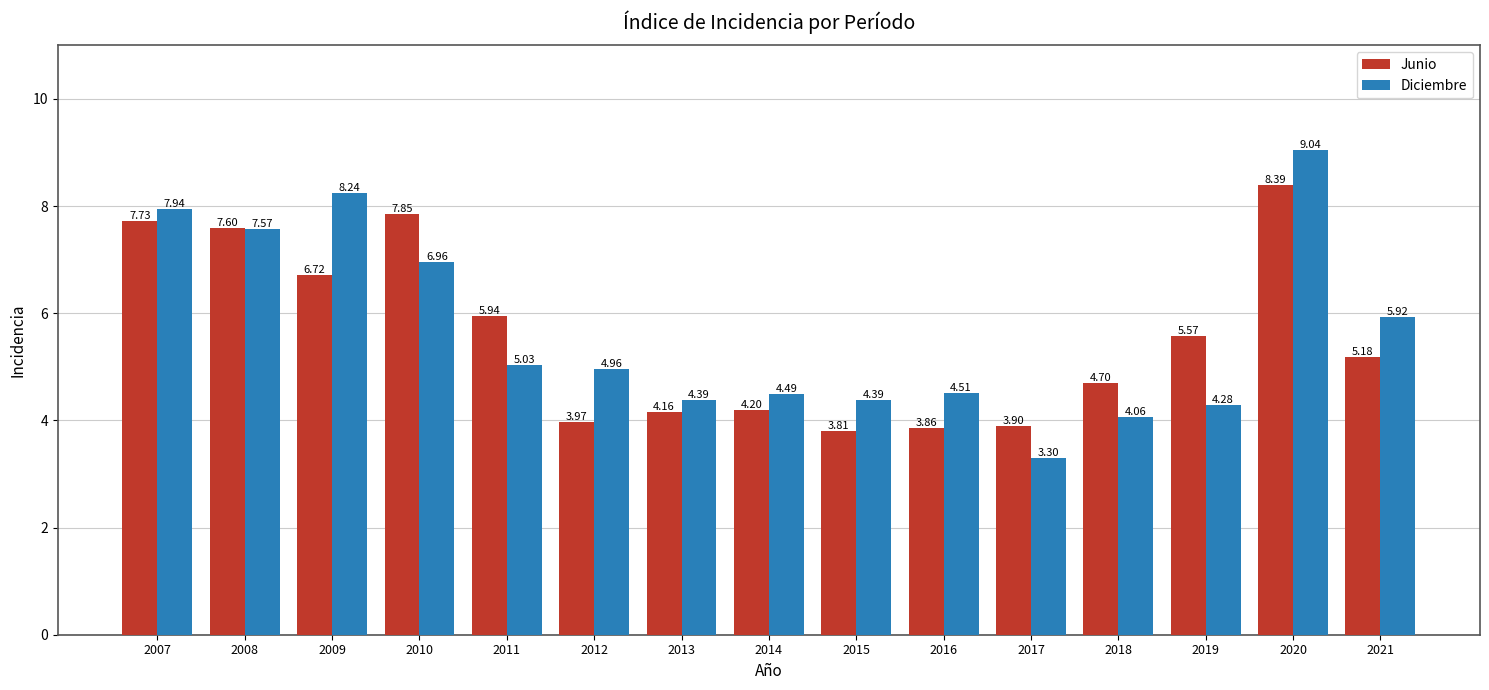

Rank the categories by Junio value from lowest to highest.

2015, 2016, 2017, 2012, 2013, 2014, 2018, 2021, 2019, 2011, 2009, 2008, 2007, 2010, 2020